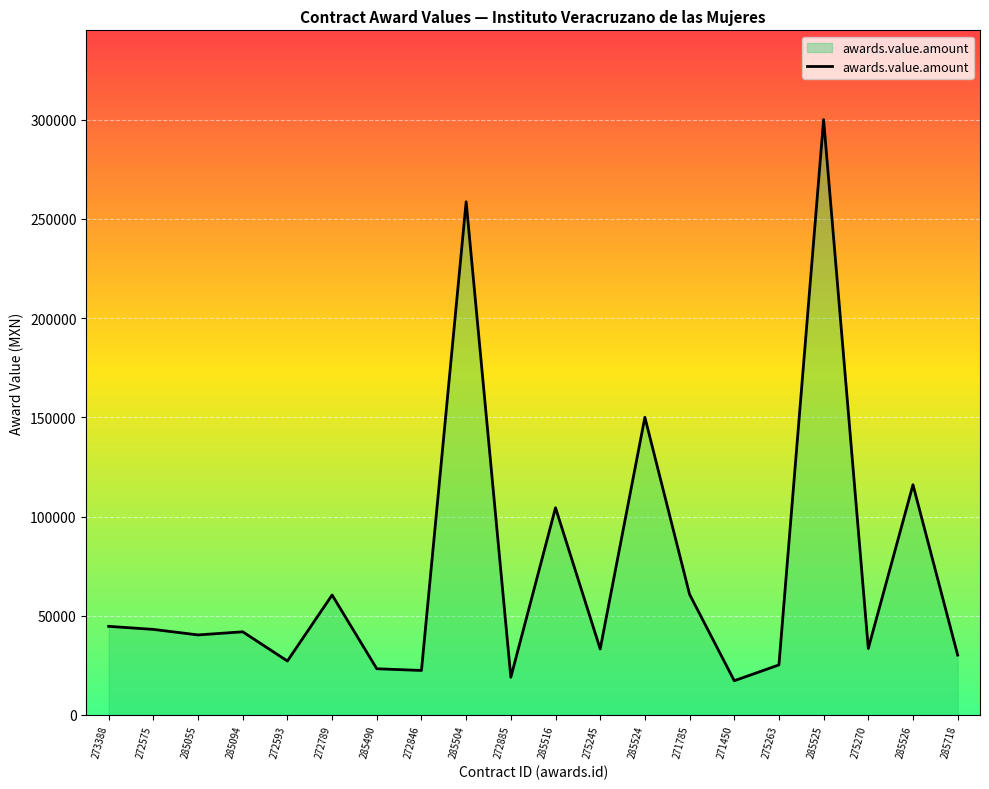

The value at 275270 is 33497.6. True or false?

True